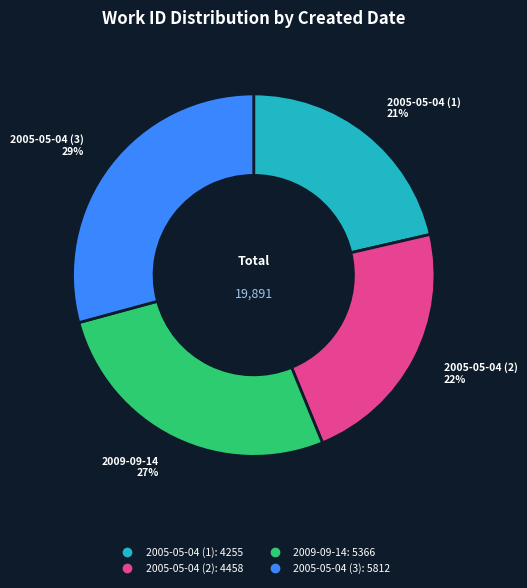

Does any single category account for the majority?

No